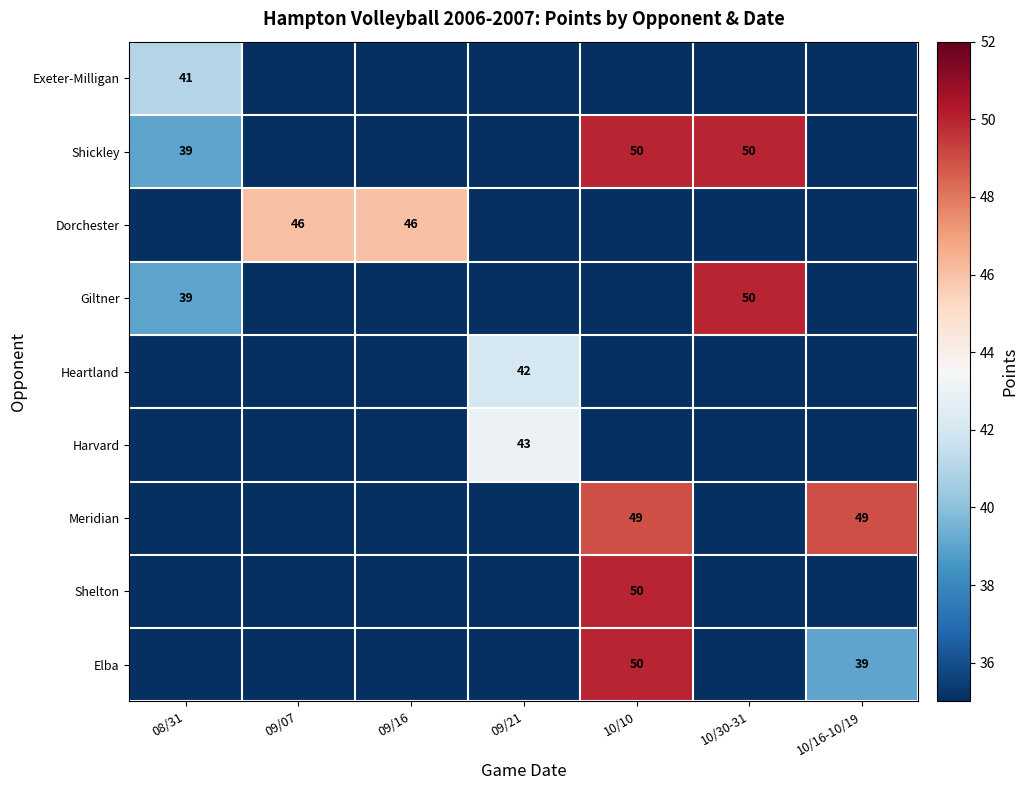

The value of Shickley at 10/30-31 is 81. True or false?

False